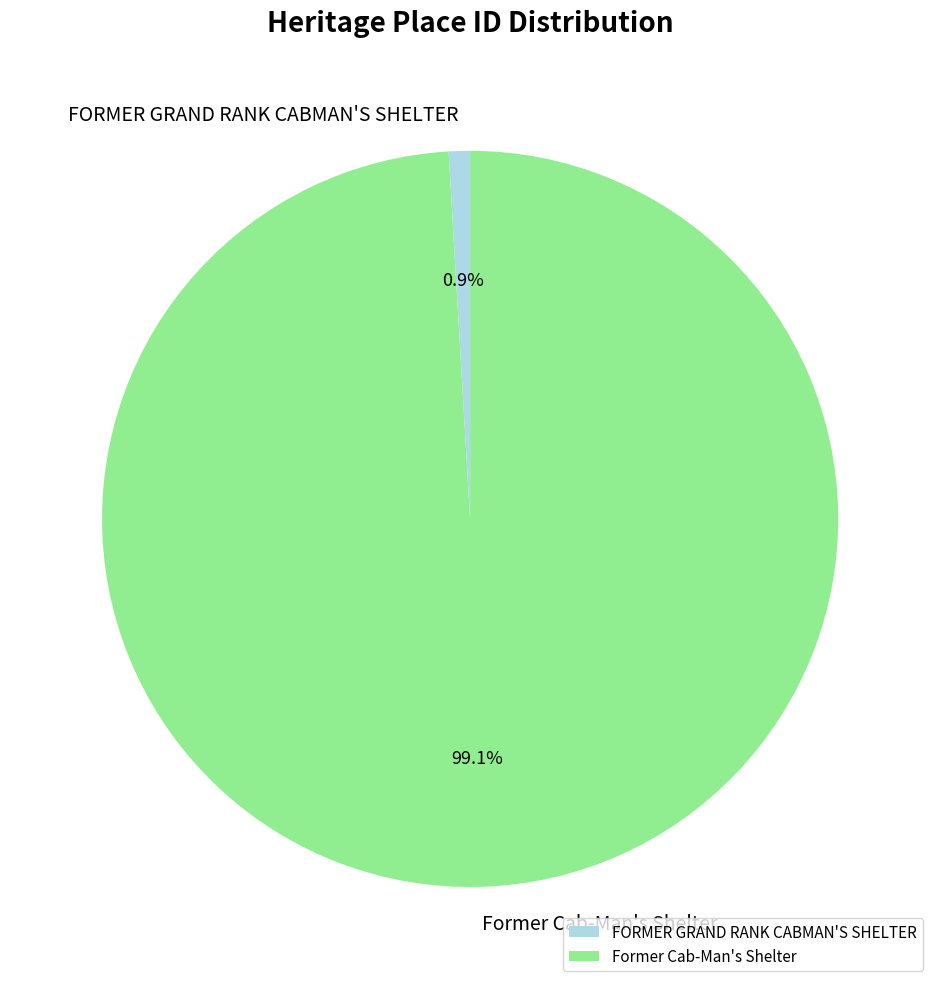

To the nearest percent, what is the difference between the largest and smallest slice percentages?

98%